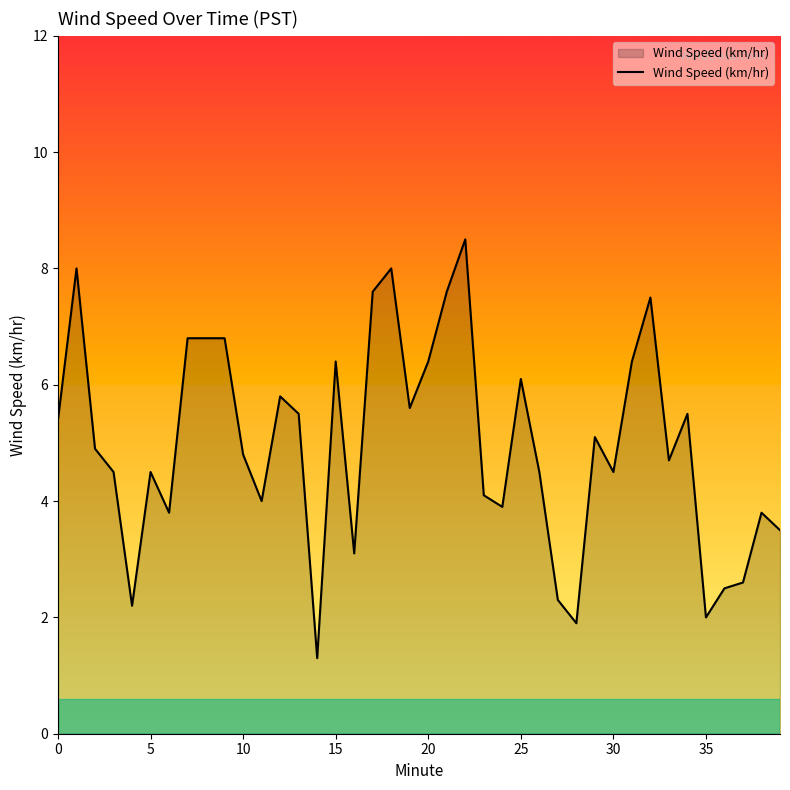

What is the smallest value displayed?

1.3